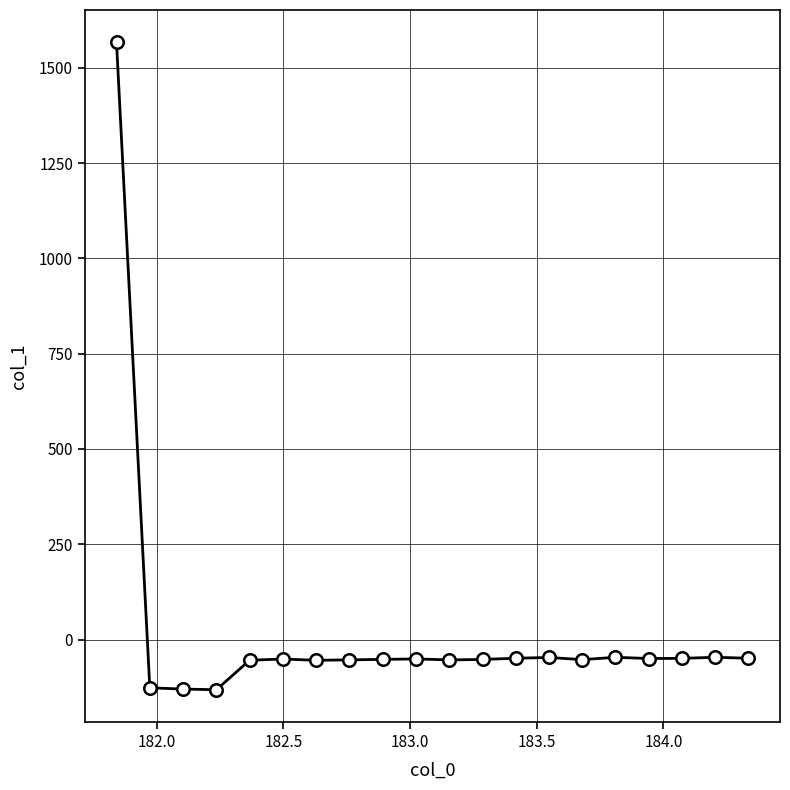

What is the smallest value displayed?

-131.7